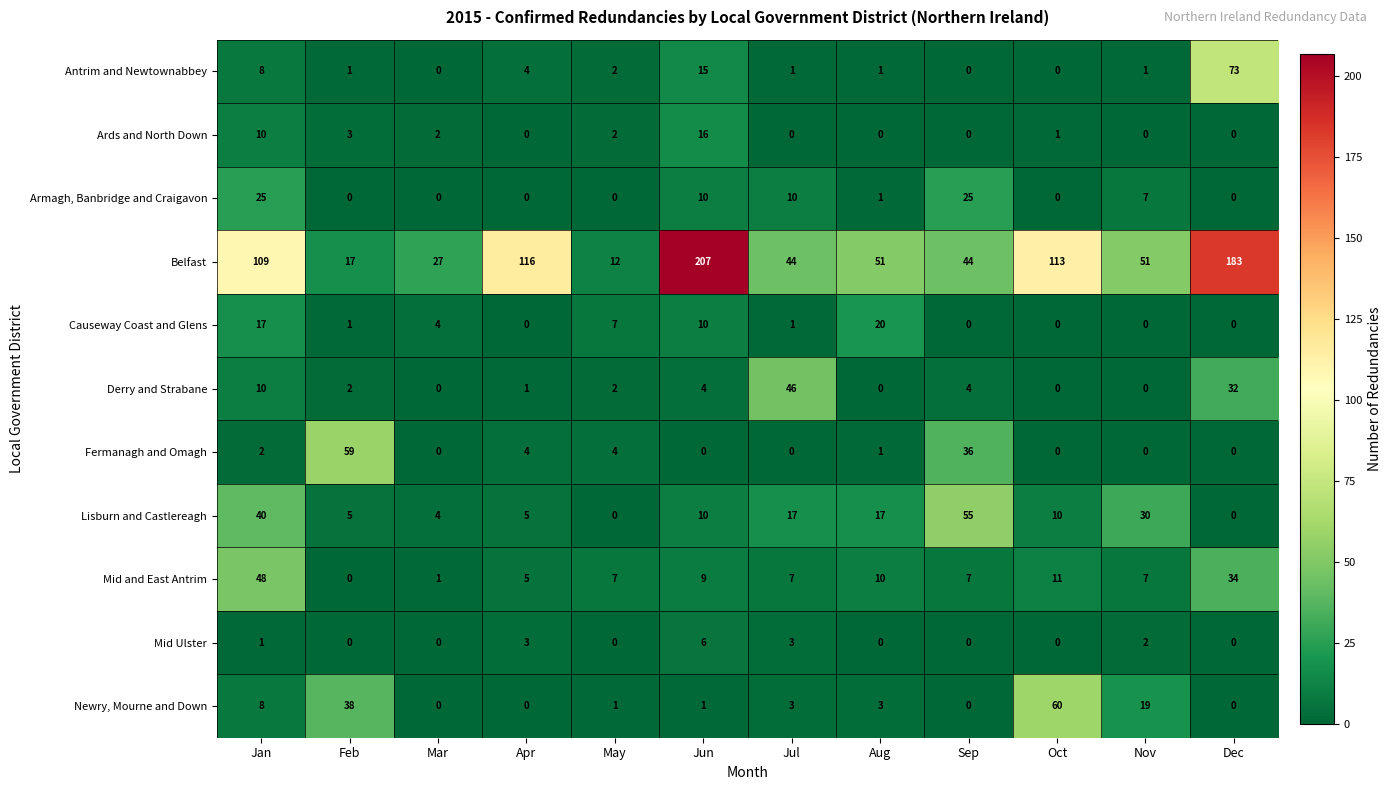

The value of Derry and Strabane at Oct is -27. True or false?

False